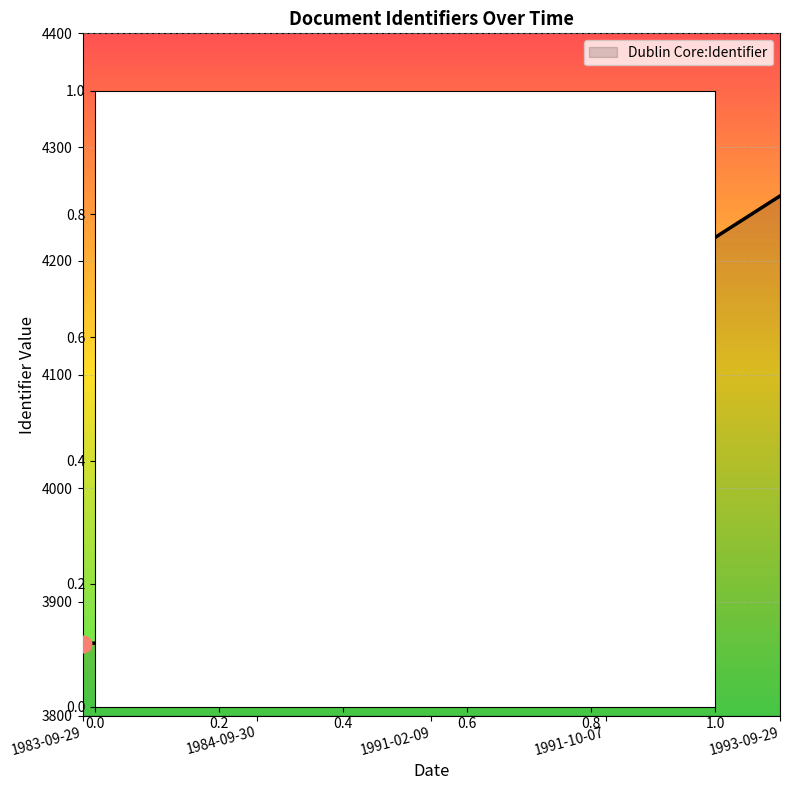

What is the smallest value displayed?

3863